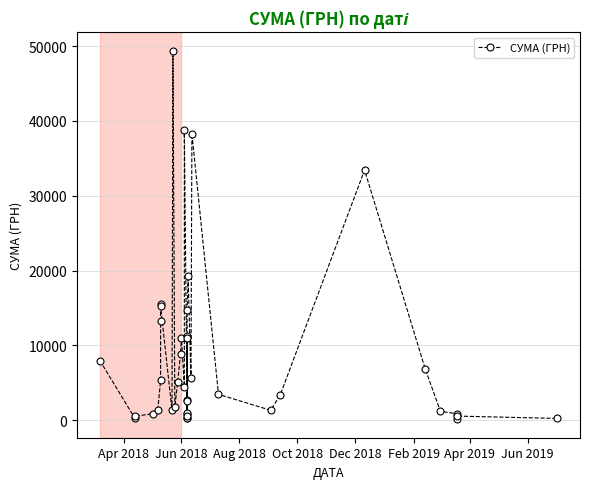

How many distinct data groups are displayed?

1